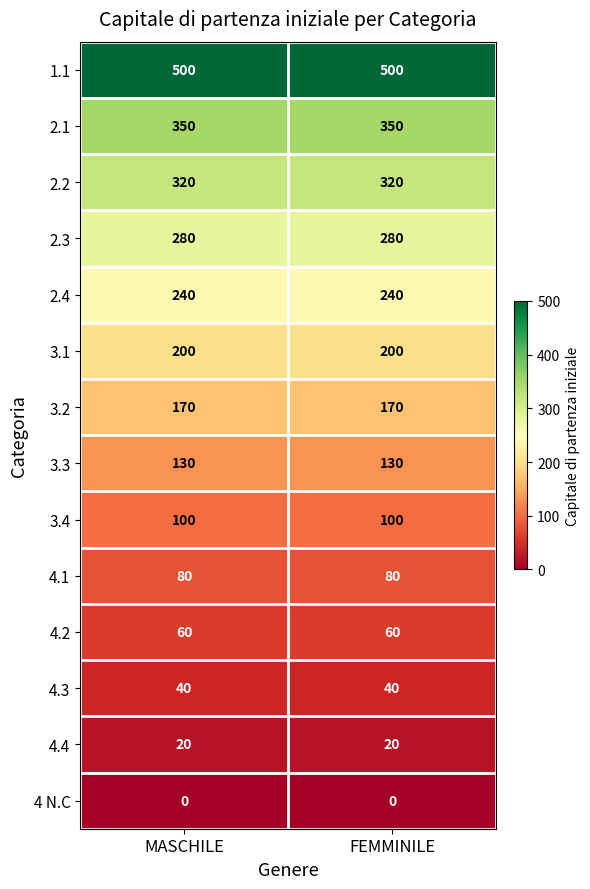

What is the sum of all 4.2 values?

120